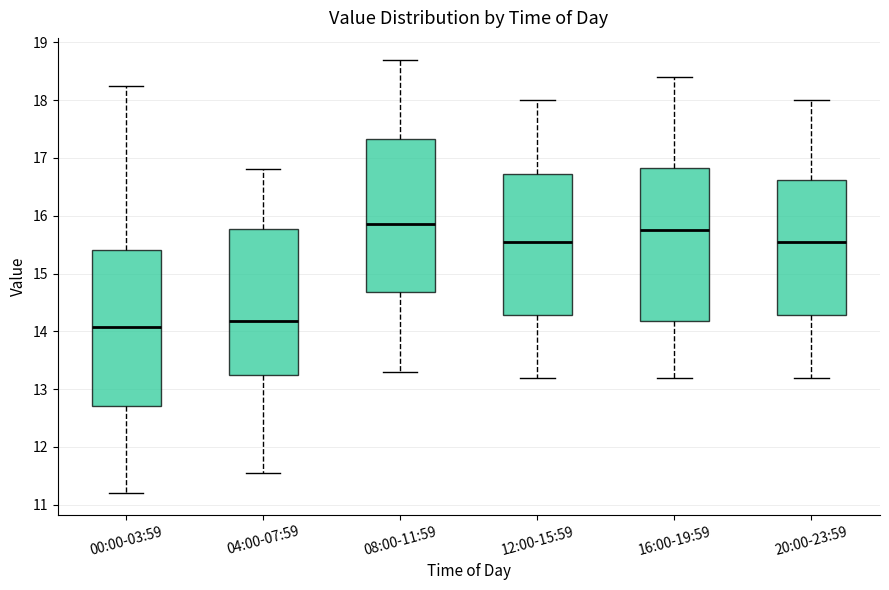

Reading left to right, read every box against the y-axis: the position of its median line, the range the box covers, and the ends of its whiskers. The values are not printed on the chart, so give them approximately, as read against the axis.

00:00-03:59: median 14.1, box 12.7 to 15.4, whiskers 11.2 to 18.3
04:00-07:59: median 14.2, box 13.3 to 15.8, whiskers 11.6 to 16.8
08:00-11:59: median 15.9, box 14.7 to 17.3, whiskers 13.3 to 18.7
12:00-15:59: median 15.6, box 14.3 to 16.7, whiskers 13.2 to 18.0
16:00-19:59: median 15.8, box 14.2 to 16.8, whiskers 13.2 to 18.4
20:00-23:59: median 15.6, box 14.3 to 16.6, whiskers 13.2 to 18.0